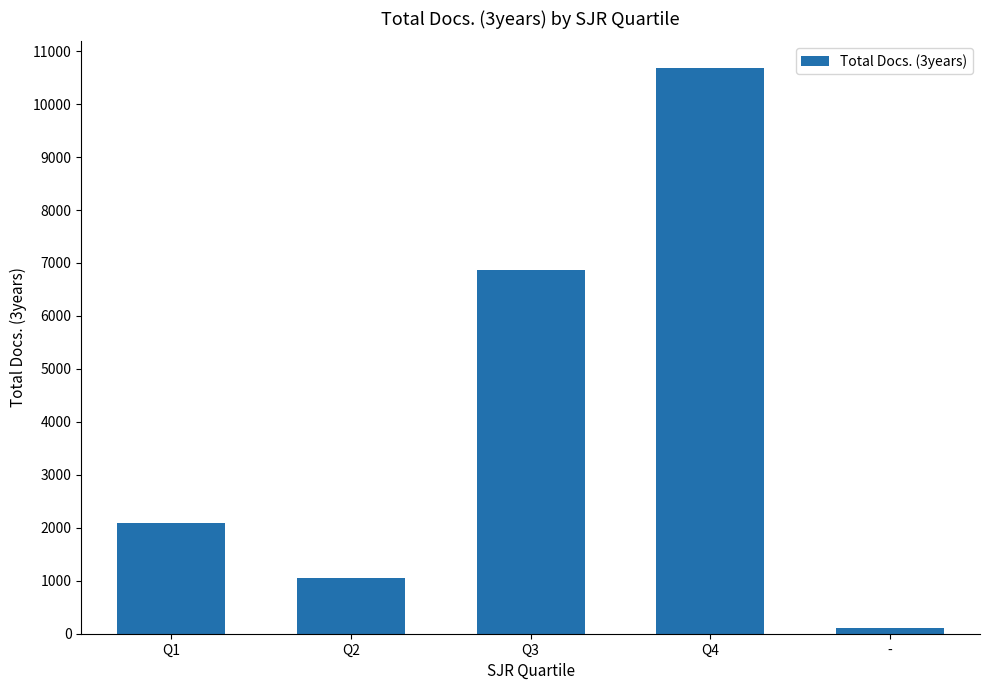

How many bars are there in total?

5